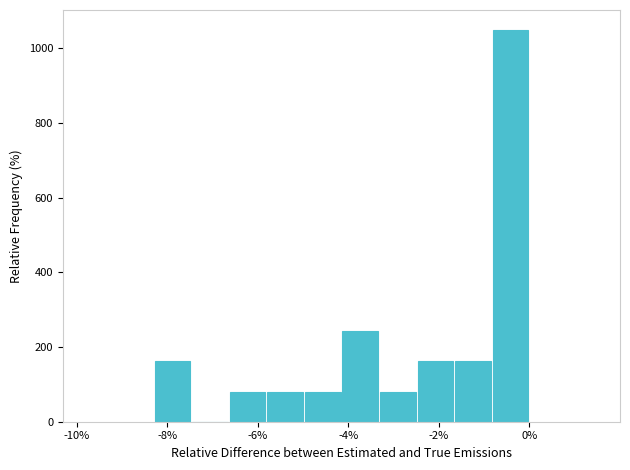

Reading left to right, transcribe this chart: for each bar, give the range it covers on the x-axis and its height. Neither the bar edges nor the heights are printed on the chart, so give them approximately, as read against the axes.

-8.2 to -7.4: 160
-7.4 to -6.6: 0
-6.6 to -5.8: 80
-5.8 to -5.0: 80
-5.0 to -4.2: 80
-4.2 to -3.4: 240
-3.4 to -2.4: 80
-2.4 to -1.6: 160
-1.6 to -0.8: 160
-0.8 to 0.0: 1060